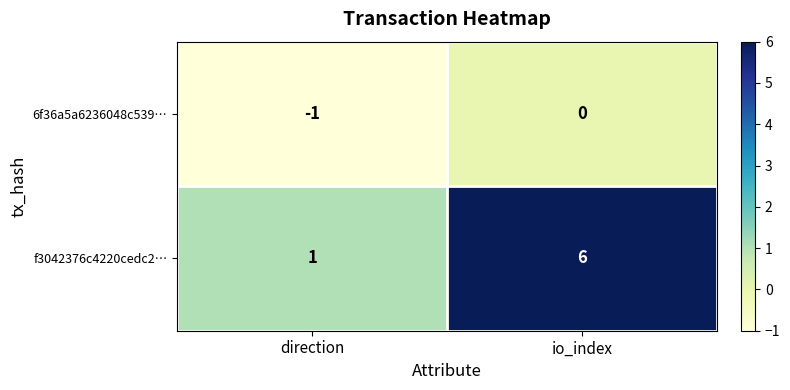

Is the value of f3042376c4220cedc2… at direction greater than the value of 6f36a5a6236048c539… at direction?

Yes